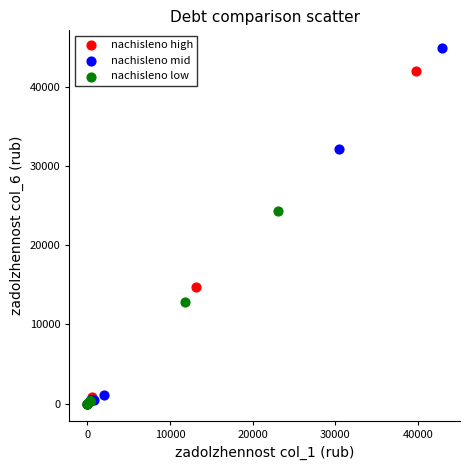

What are all the series names shown in the legend?

nachisleno high, nachisleno mid, nachisleno low